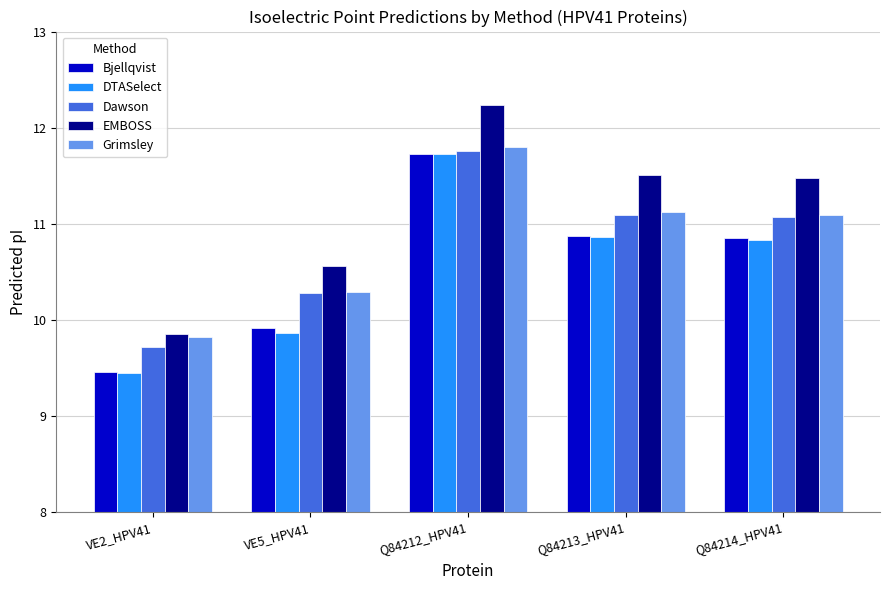

Count the number of data series in this chart.

5